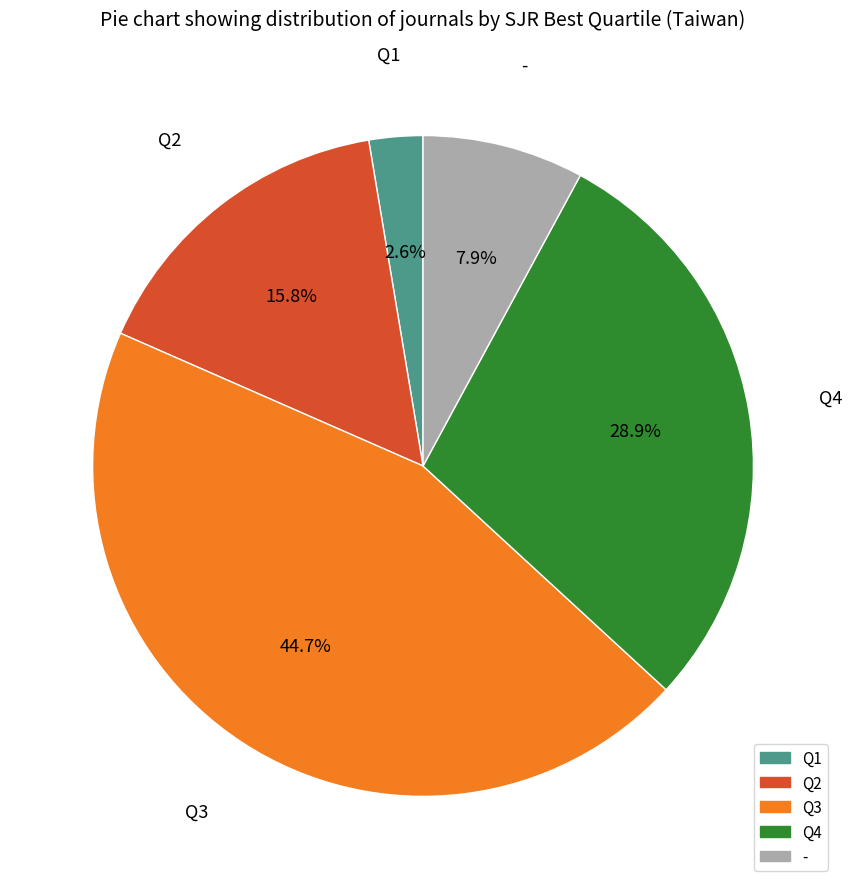

To the nearest percent, what is the combined percentage of Q2 and Q1?

18%